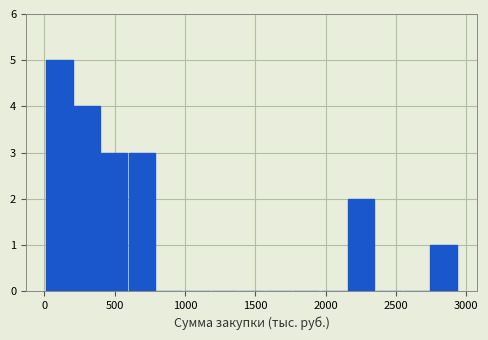

Read against the x-axis, roughly where is the centre of the tallest bar?

100